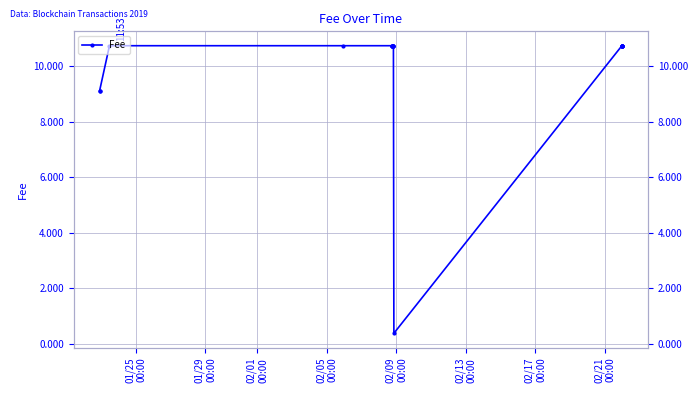

Reading right to left, list all the values displayed in this chart.

10.7	10.7	10.7	10.7	10.7	10.7	10.7	0.4	10.7	10.7	10.7	10.7	10.7	10.7	10.7	10.7	10.7	10.7	9.1	9.1